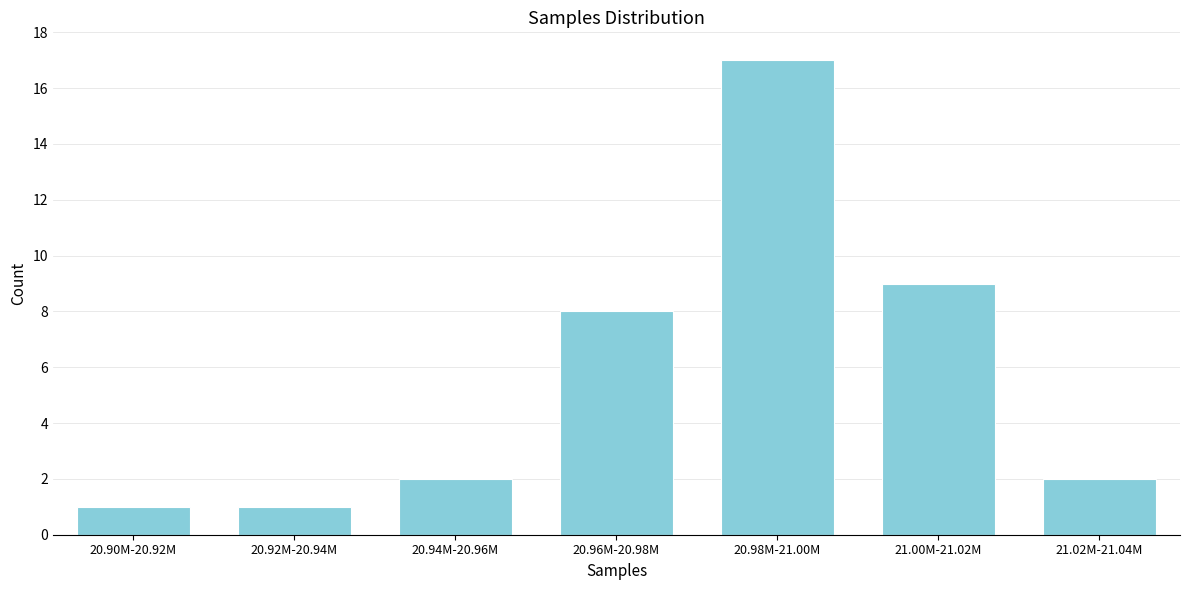

Reading right to left, list all the values displayed in this chart.

21.02M-21.04M=2	21.00M-21.02M=9	20.98M-21.00M=17	20.96M-20.98M=8	20.94M-20.96M=2	20.92M-20.94M=1	20.90M-20.92M=1